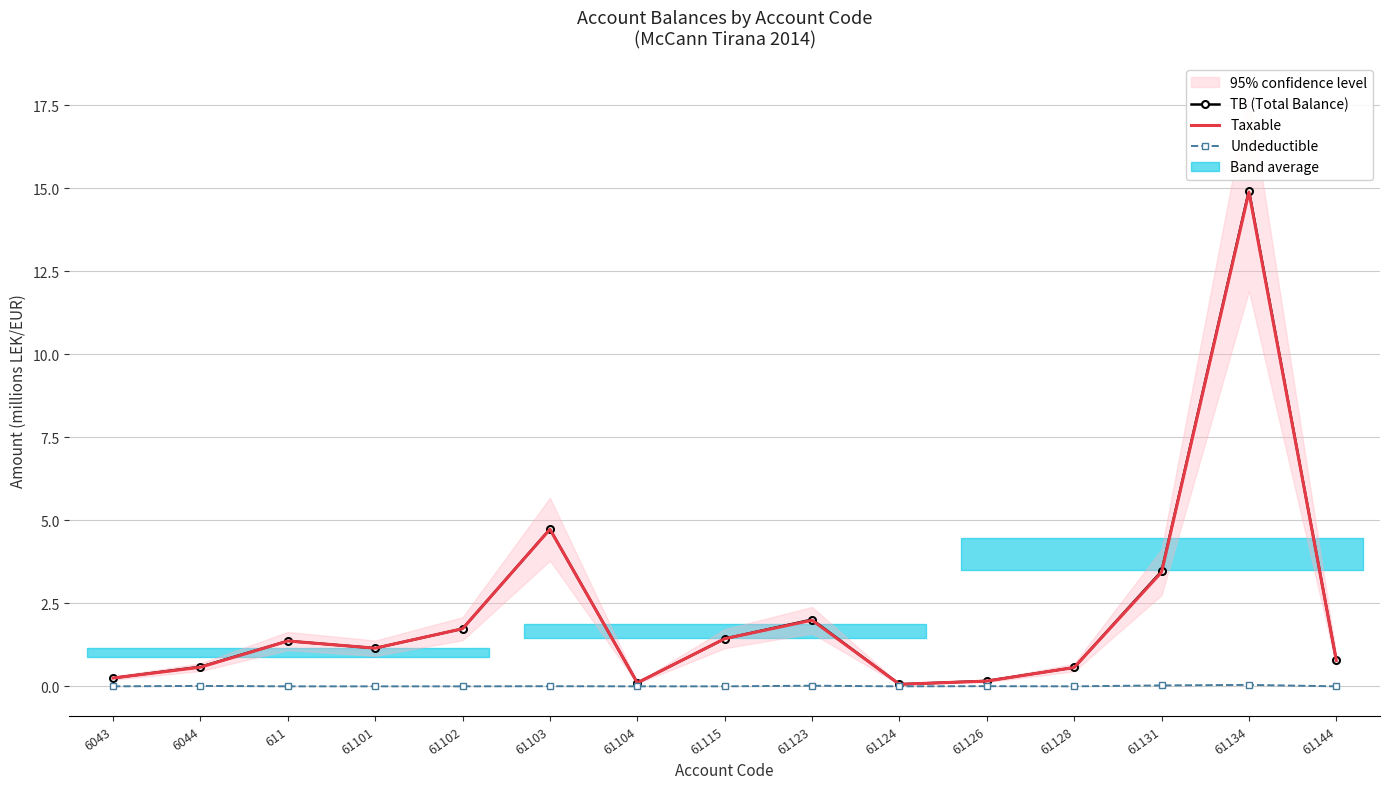

At which label does Taxable first exceed 1?

611